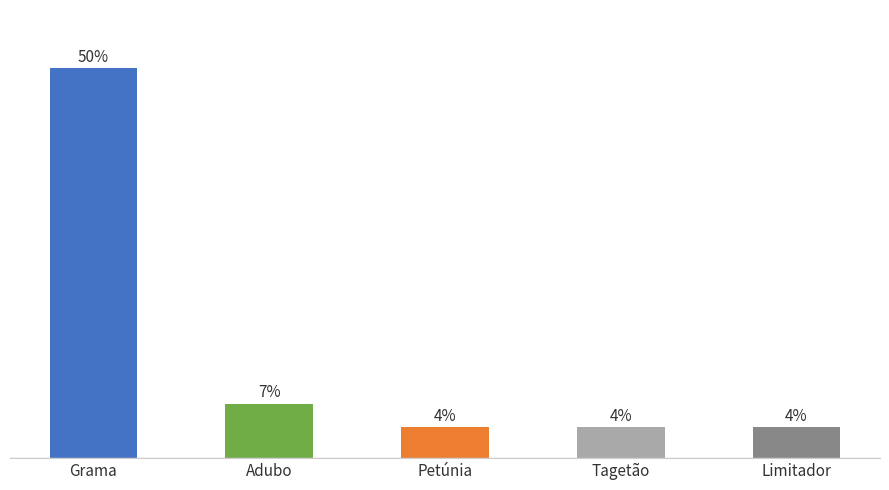

Which category has the highest value across all series?

Grama